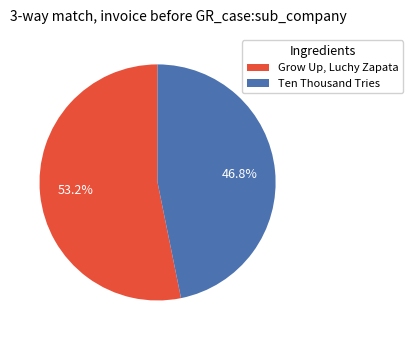

Is it true that Ten Thousand Tries is 47% of the pie?

True